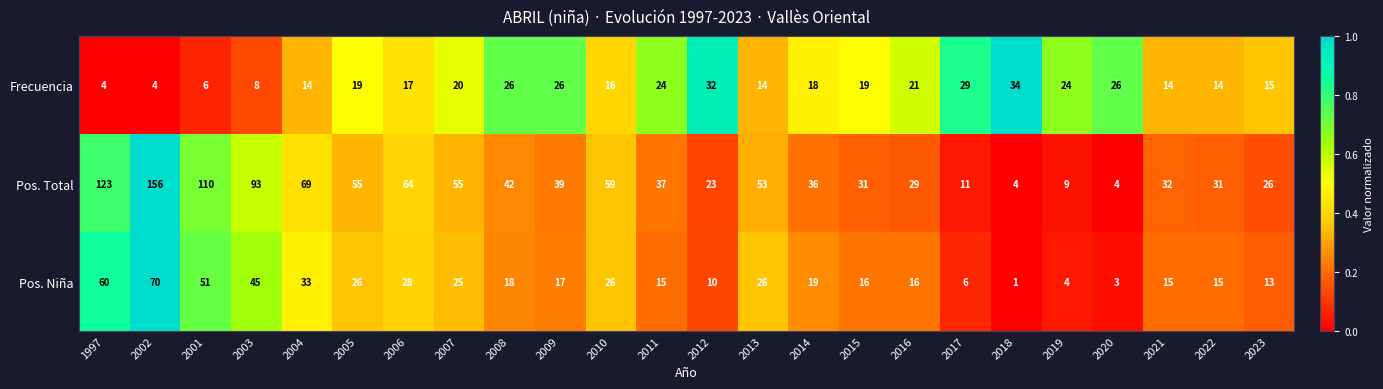

What is the sum of the Pos. Niña values at 2011 and 2010?

41